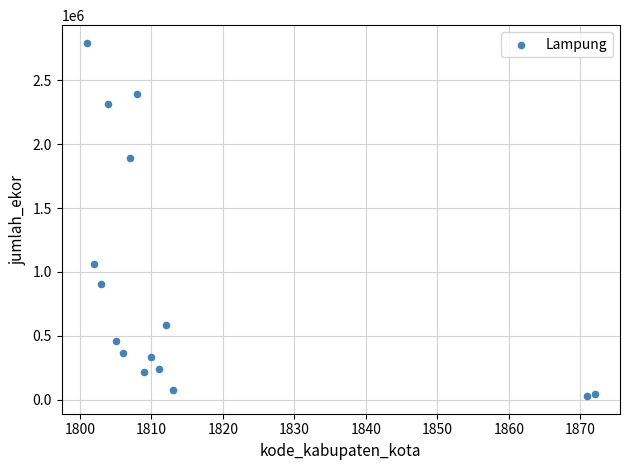

What Y value in the scatter plot is closest to 1411260?

1059983